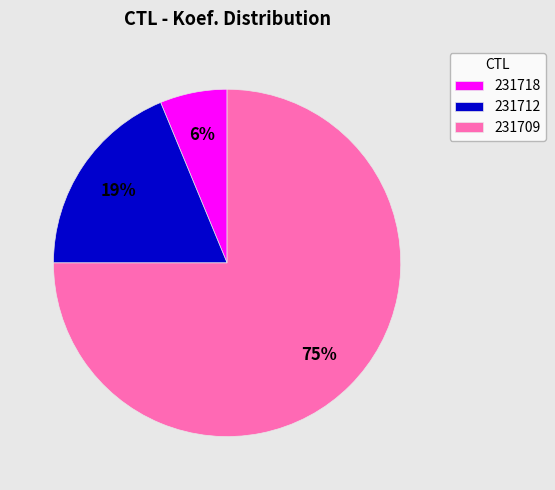

Does 231709 account for over 50% of the chart?

Yes